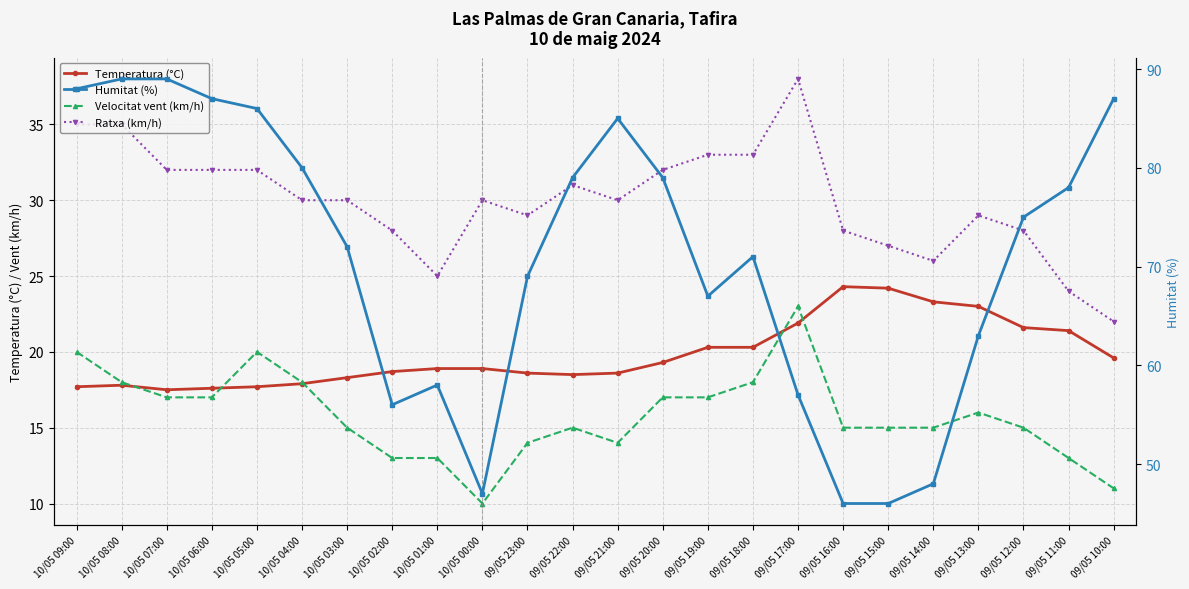

Which category has the lowest value in the Humitat (%) series?

09/05 16:00